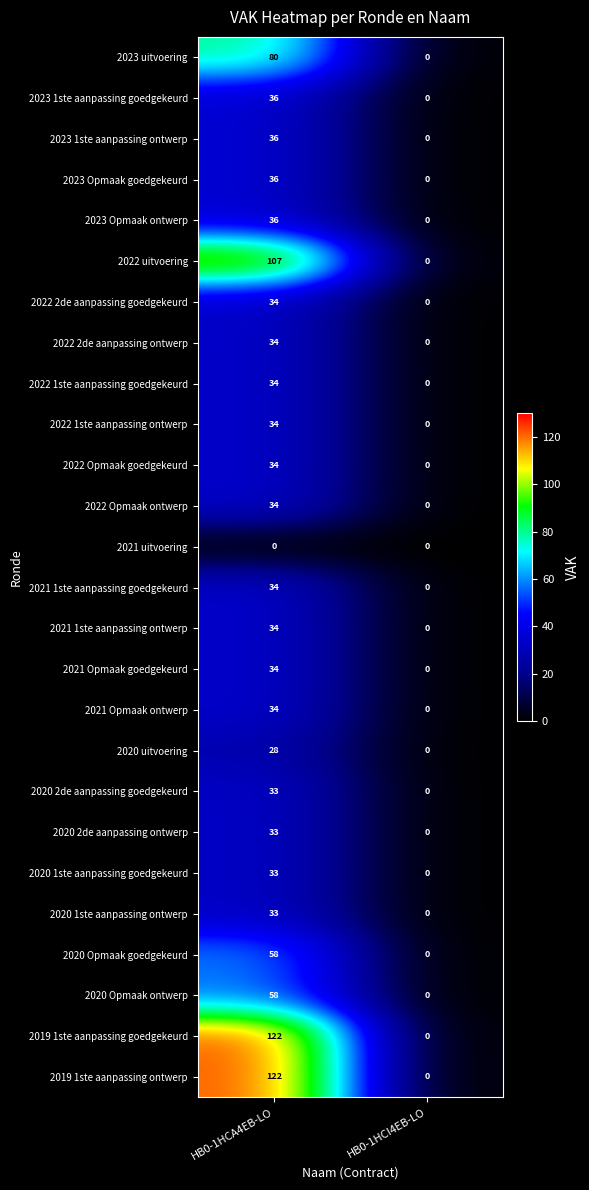

The value of 2021 1ste aanpassing goedgekeurd at HB0-1HCA4EB-LO is 34. True or false?

True